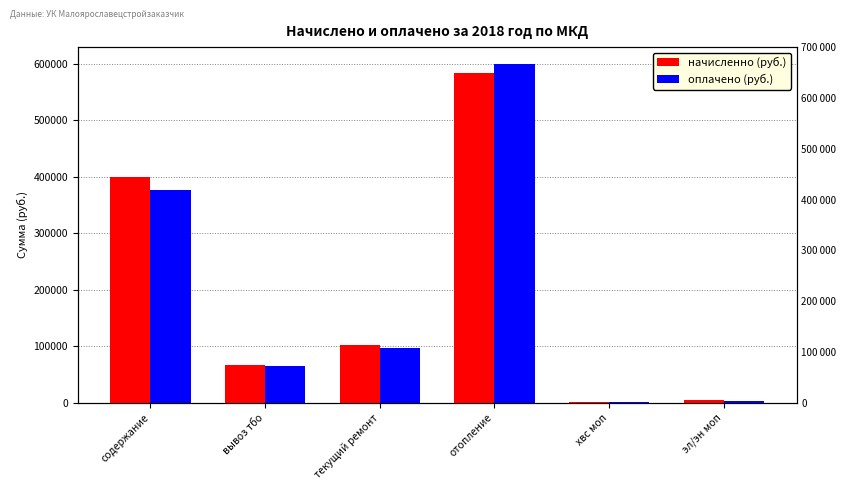

Which series changed the most between текущий ремонт and хвс моп?

начисленно (руб.)